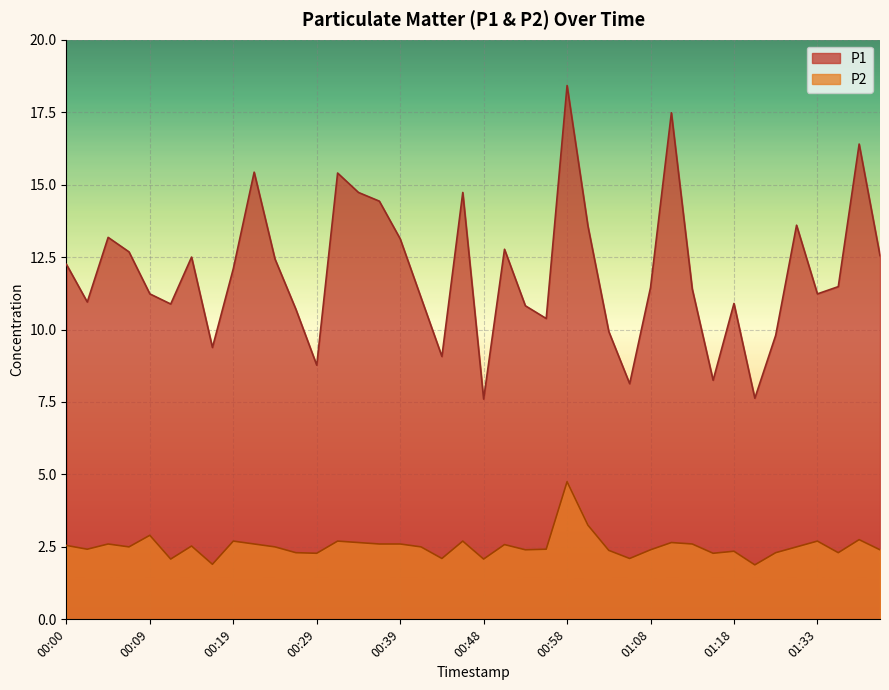

True or false: P2 has more than 1 points higher than both neighbors.

True